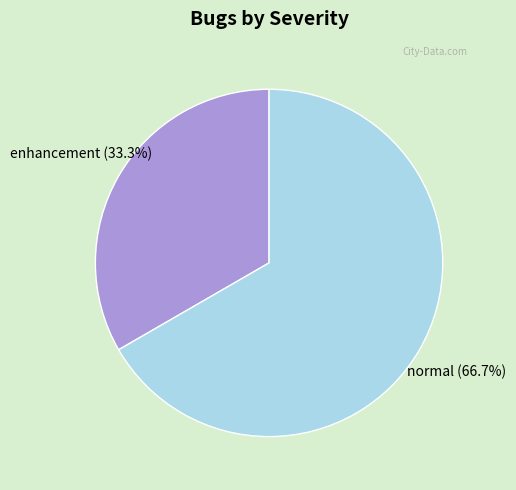

How many segments does this pie chart have?

2